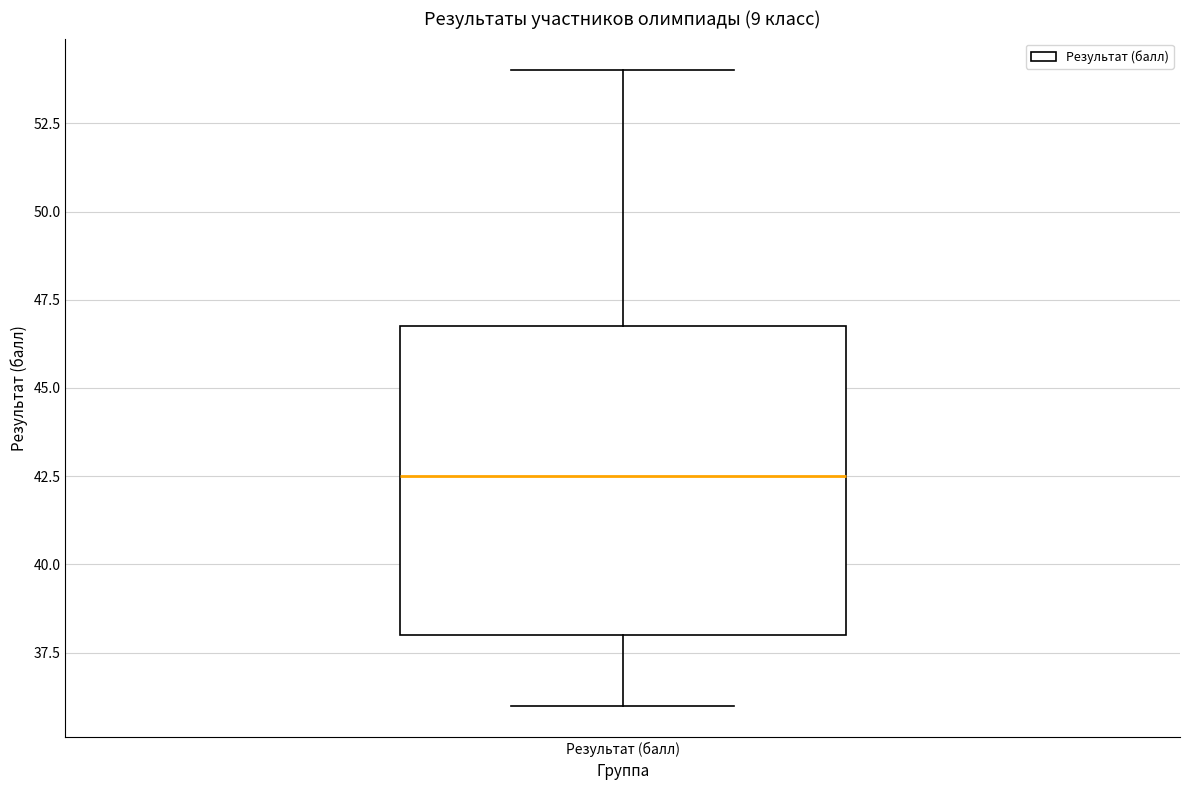

Transcribe this box plot: give where the median line is, the range the box spans, and where the two whiskers end, as read against the y-axis. The values are not printed on the chart, so give them approximately, as read against the axis.

median 42.5, box 38.0 to 47.0, whiskers 36.0 to 54.0